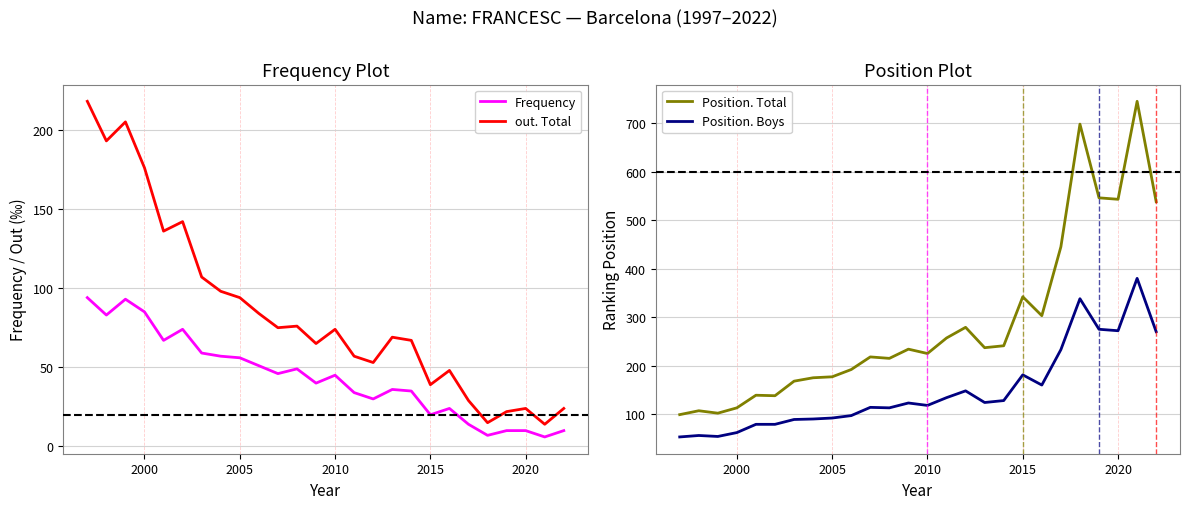

True or false: Position. Boys and Position. Total cross at least once.

False